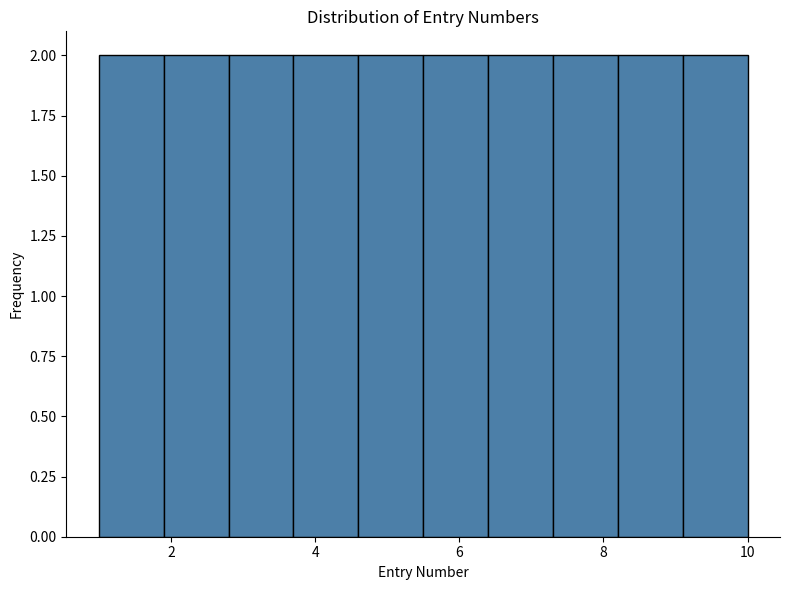

What is the height of the bar covering 3.7 to 4.6 on the x-axis? Neither the bar edges nor the heights are printed on the chart, so give them approximately, as read against the axes.

2